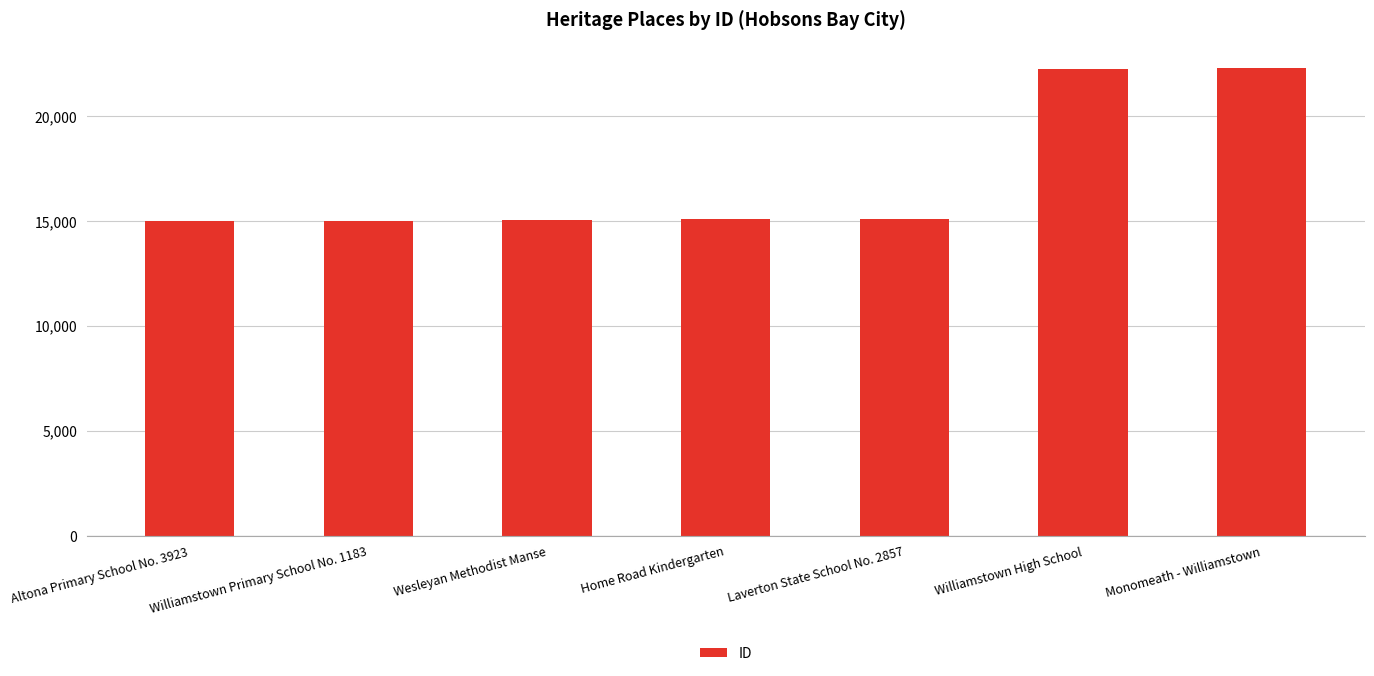

What is the label of the 4th bar from the left?

Home Road Kindergarten